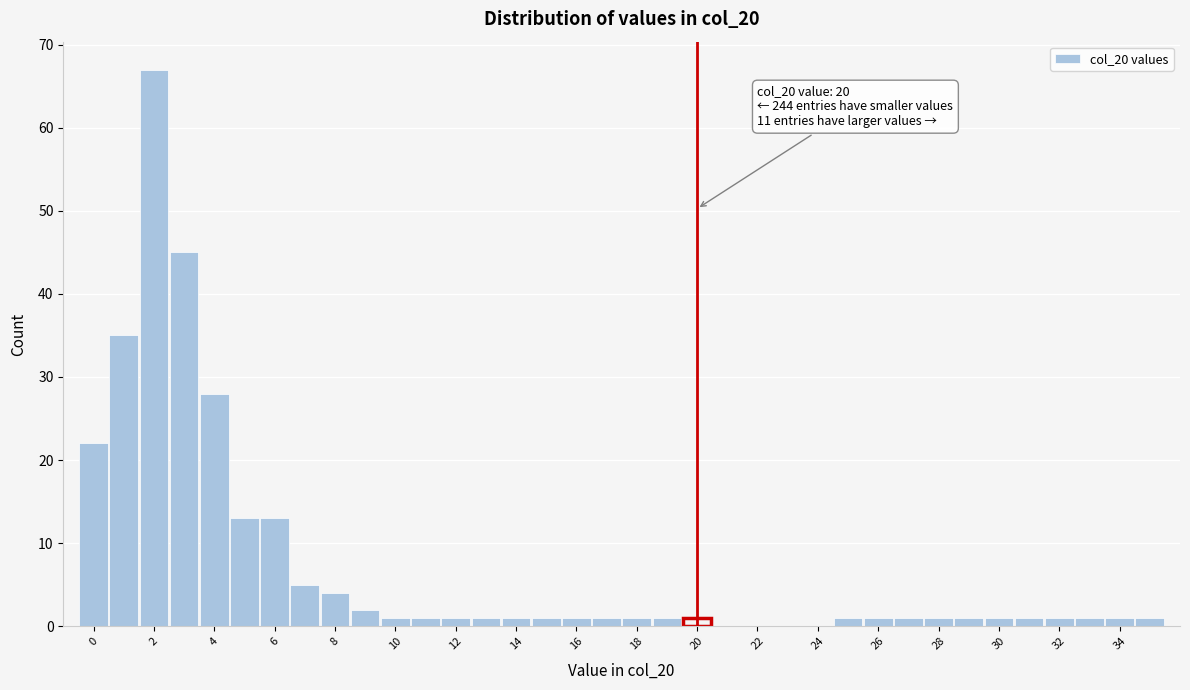

Which range on the x-axis has the tallest bar?

1.5 to 2.5